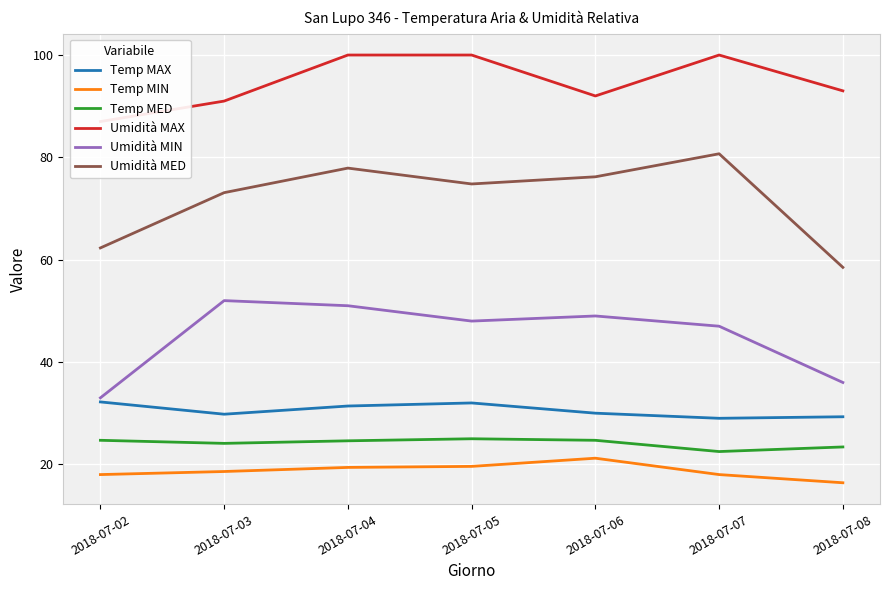

True or false: Umidità MED has more than 1 points higher than both neighbors.

True